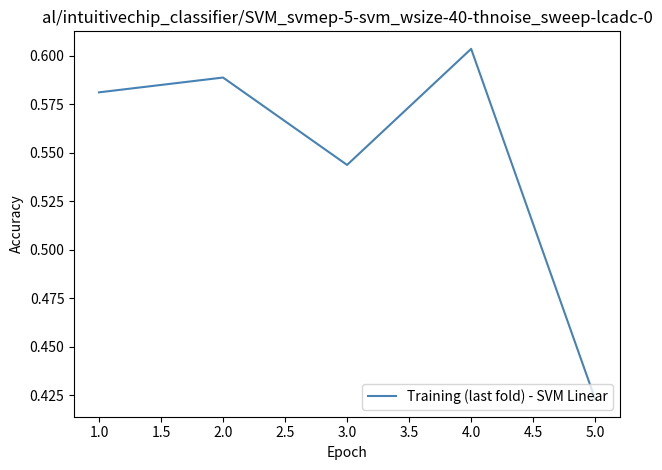

What position from the right is 2.0?

4